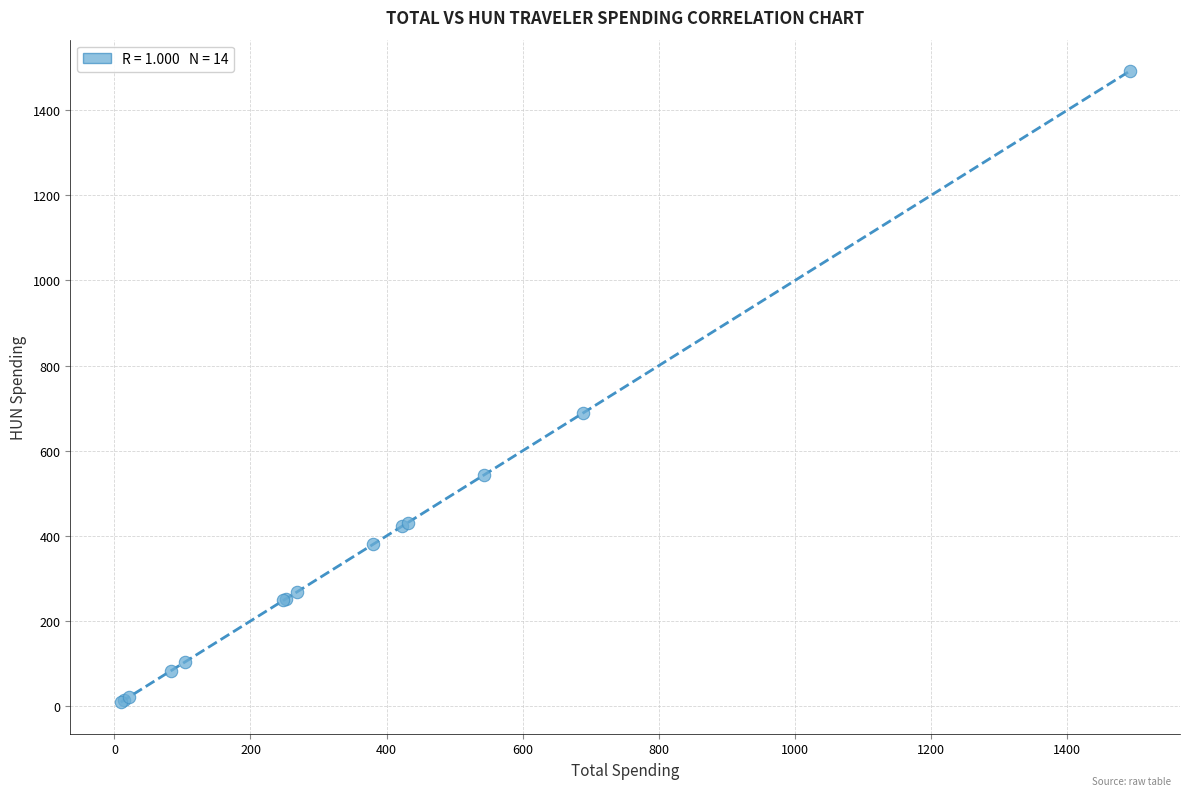

What Y value in the scatter plot is closest to 750?

688.1